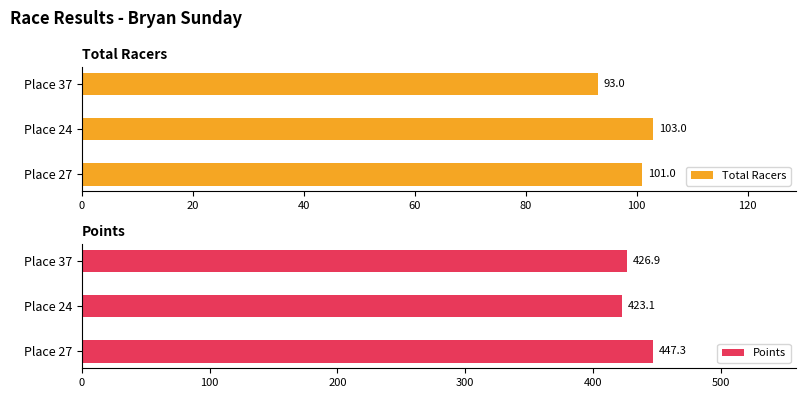

Is it true that Total Racers equals 155 at Place 37?

False